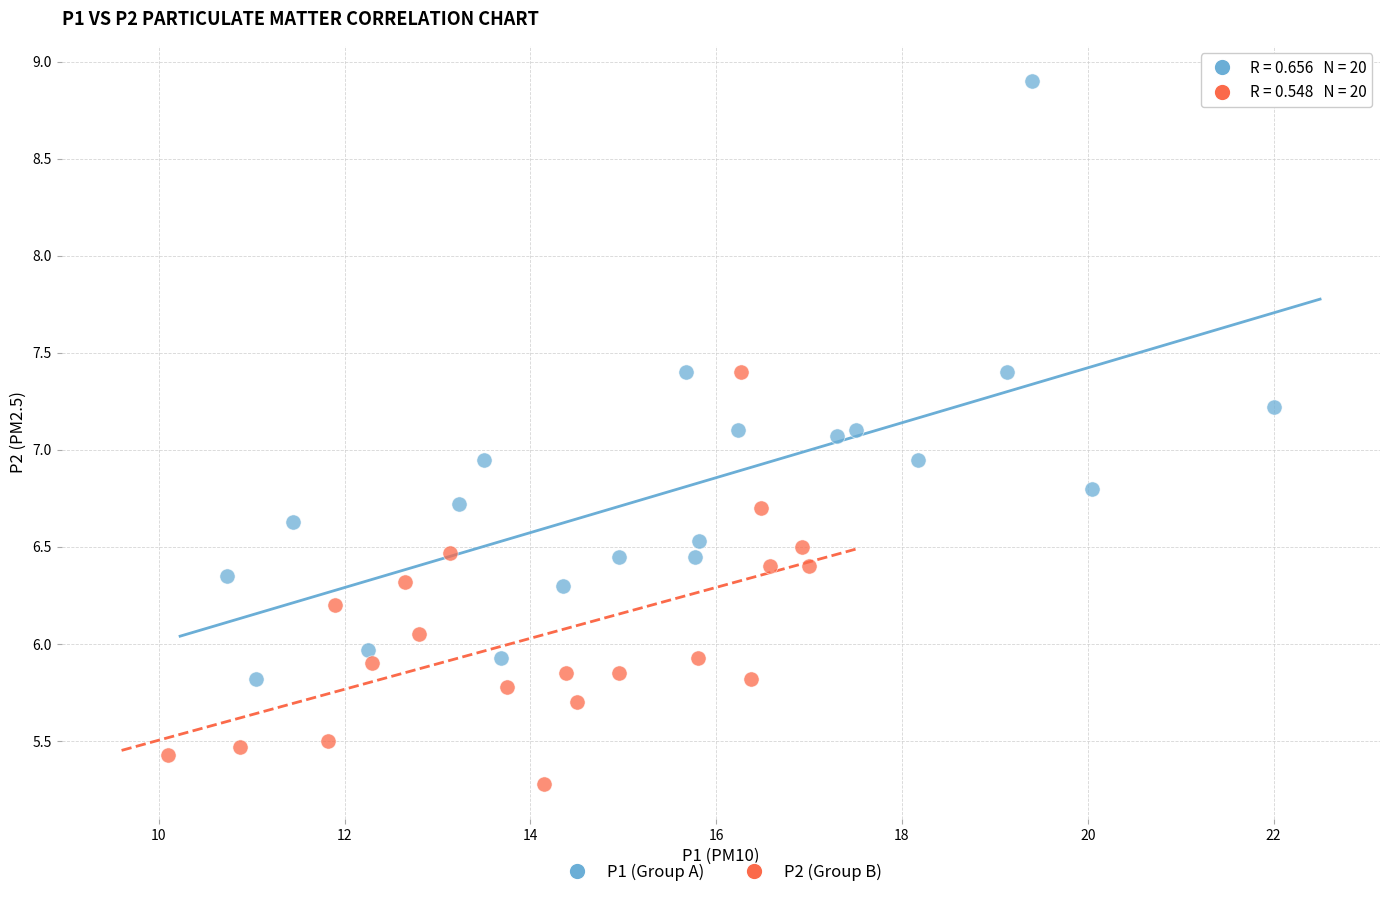

Which series has the largest Y range (max minus min)?

P1 (Group A)